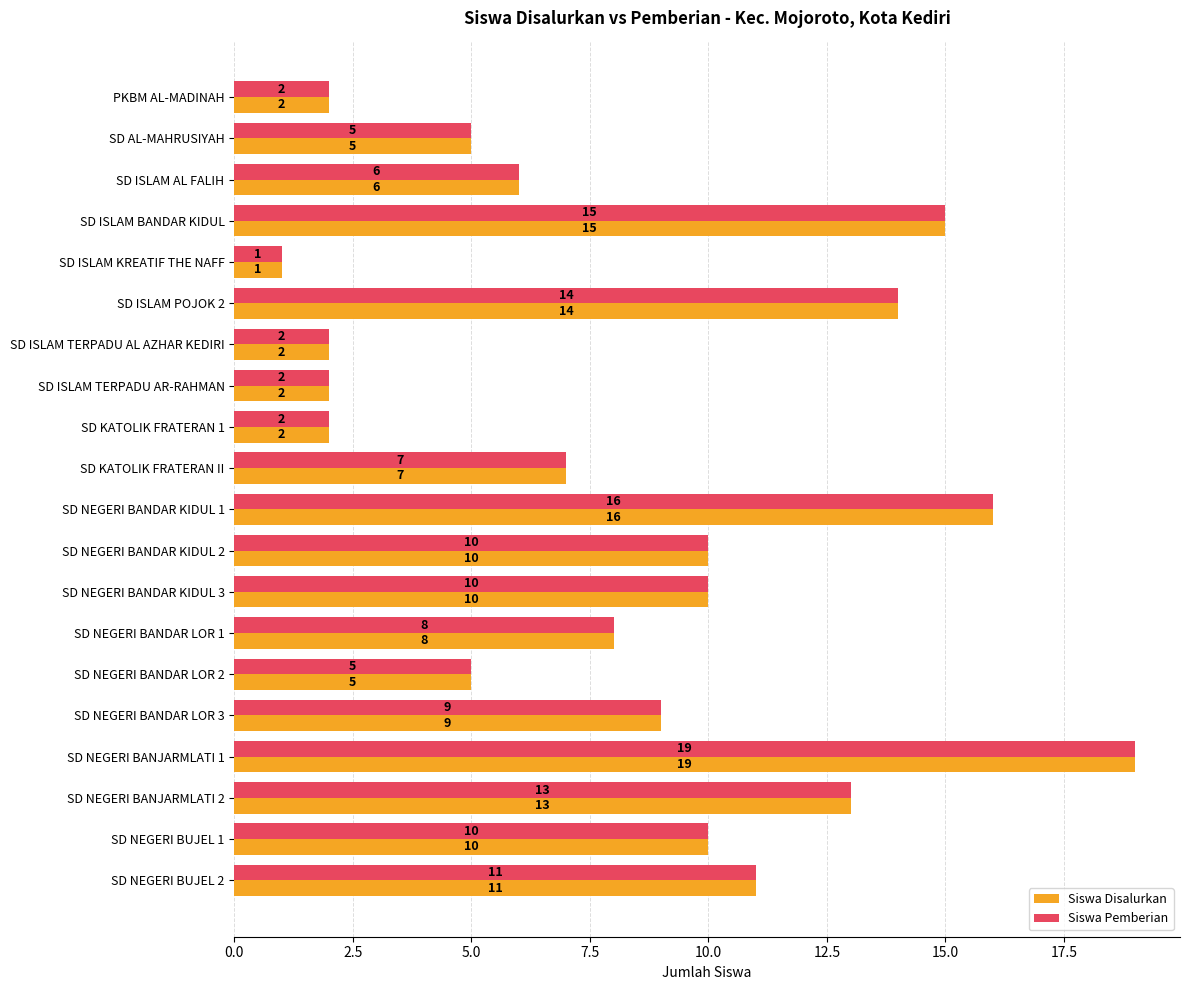

Is it true that Siswa Pemberian equals 9 at SD NEGERI BANJARMLATI 2?

False